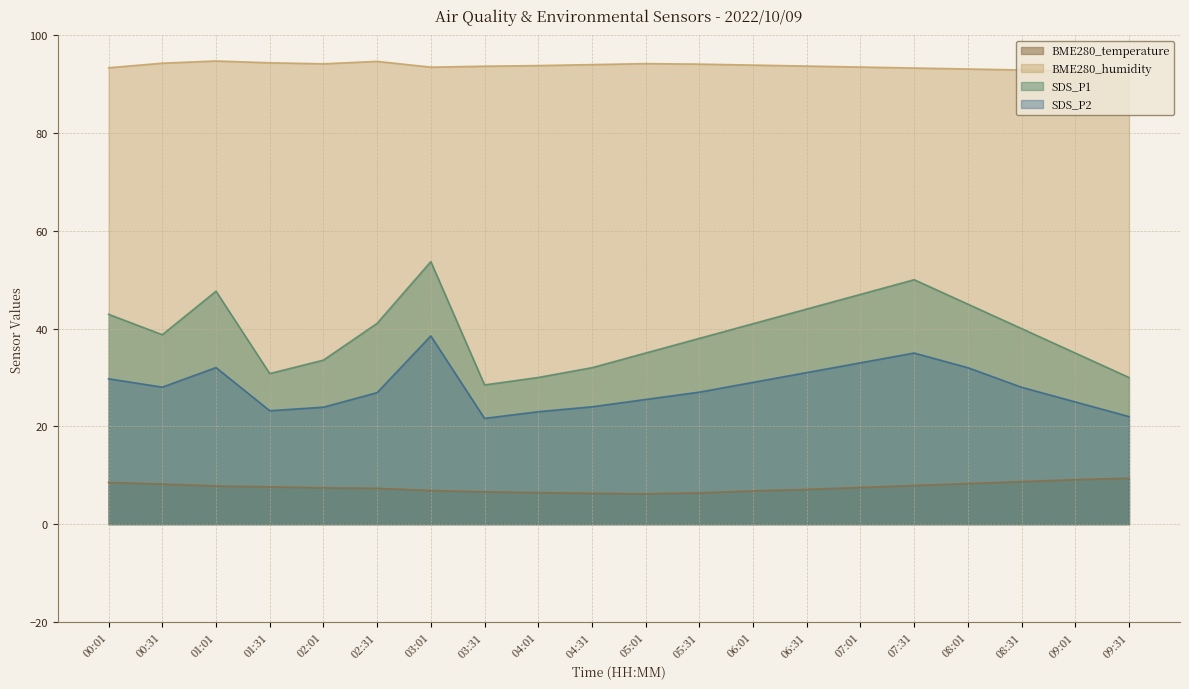

True or false: SDS_P1 has more than 1 interior local peaks.

True